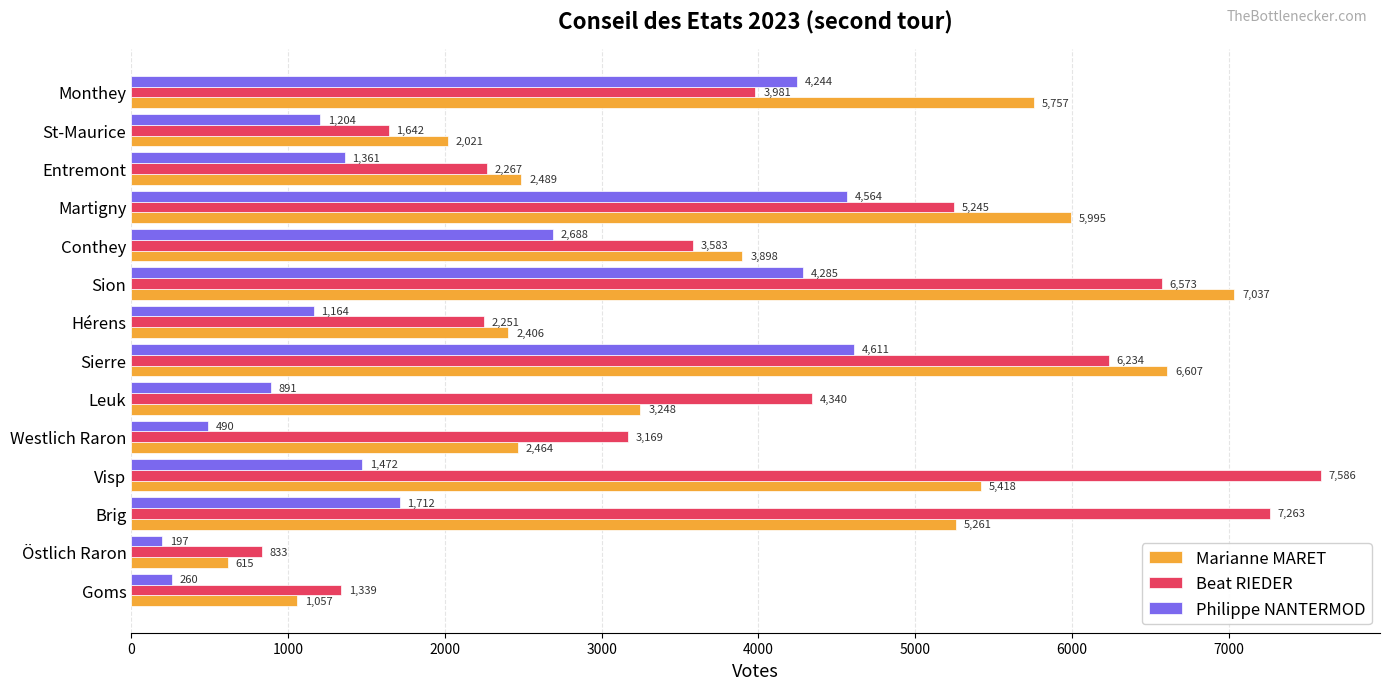

How many data points in Marianne MARET are less than 3898?

7